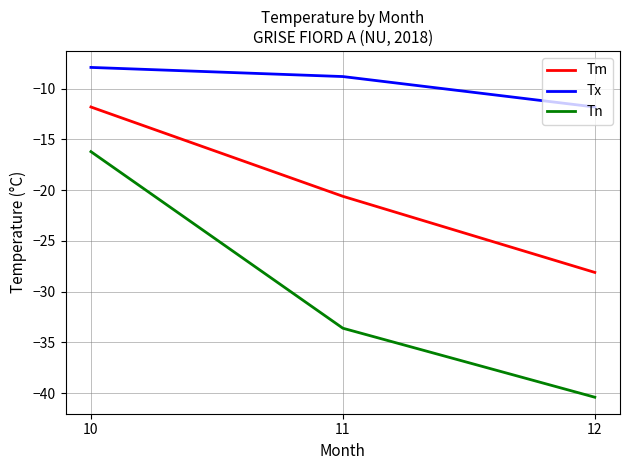

How many lines are shown in the chart?

3